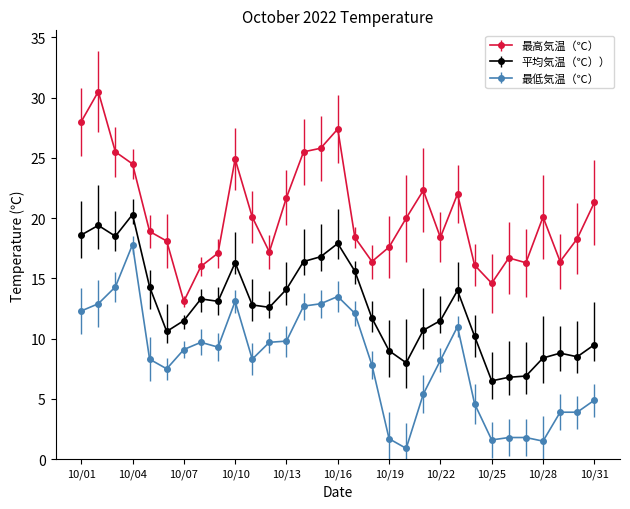

What is the value of the 最高気温（℃） point at the 16th from the left?

27.4